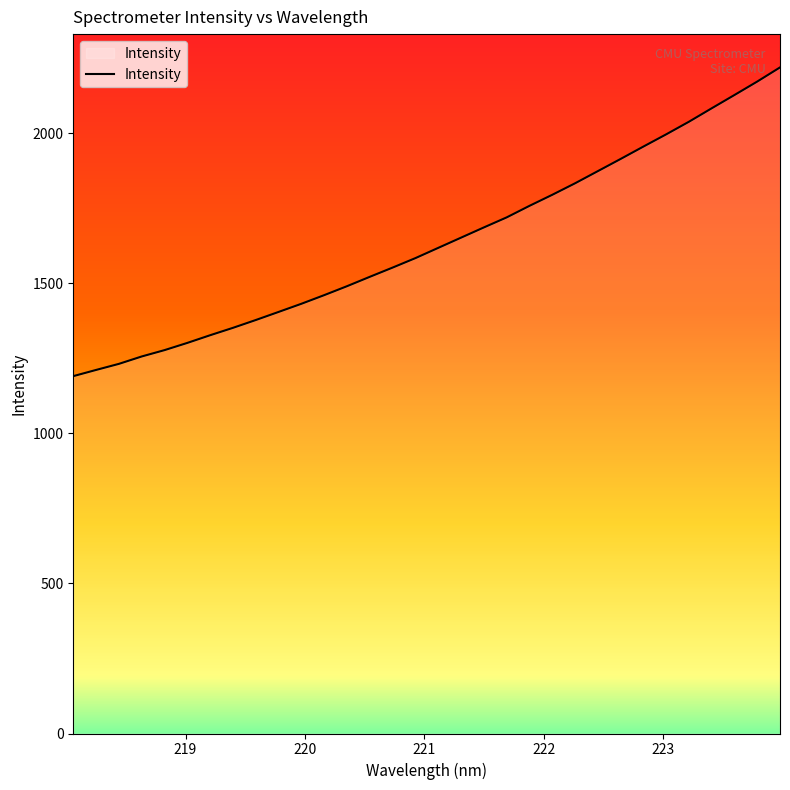

What is the maximum value shown in the chart?

2219.7